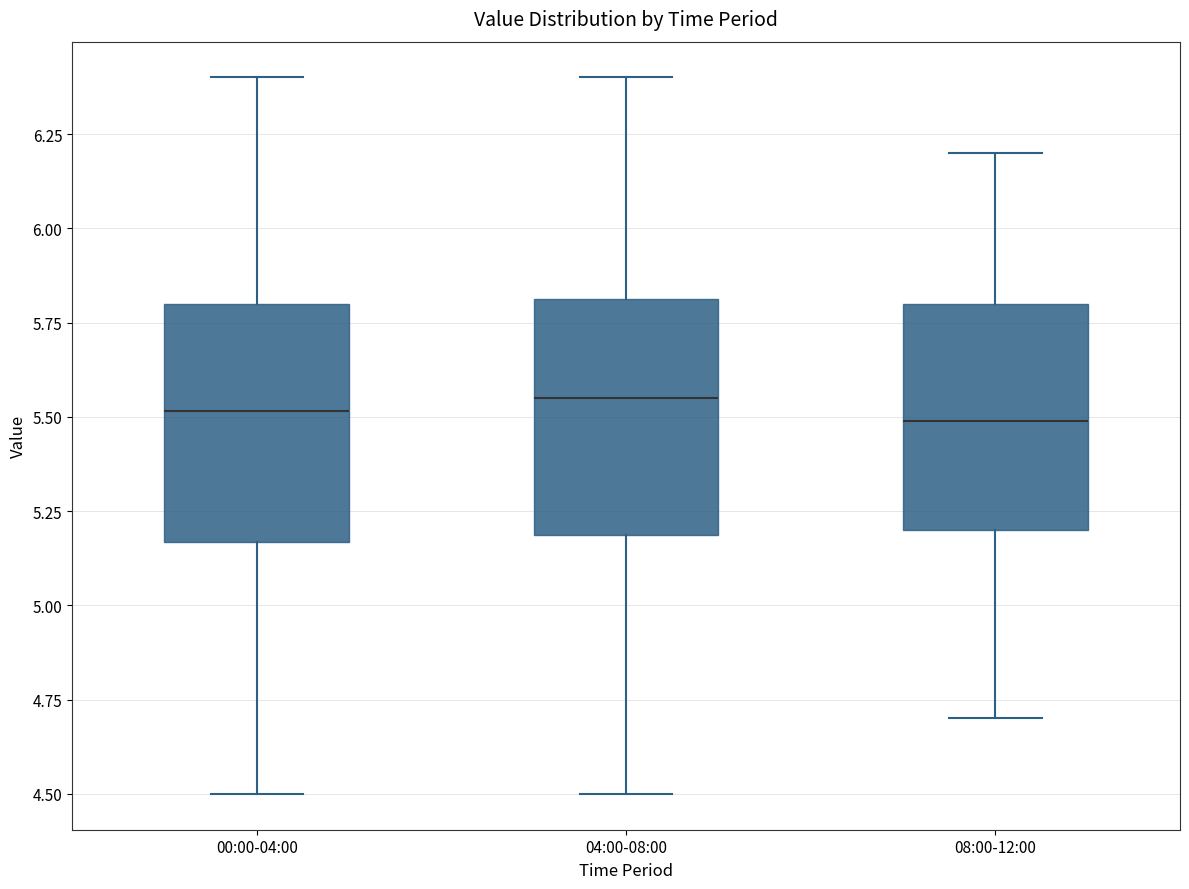

Reading left to right, read every box against the y-axis: the position of its median line, the range the box covers, and the ends of its whiskers. The values are not printed on the chart, so give them approximately, as read against the axis.

00:00-04:00: median 5.50, box 5.15 to 5.80, whiskers 4.50 to 6.40
04:00-08:00: median 5.55, box 5.20 to 5.80, whiskers 4.50 to 6.40
08:00-12:00: median 5.50, box 5.20 to 5.80, whiskers 4.70 to 6.20